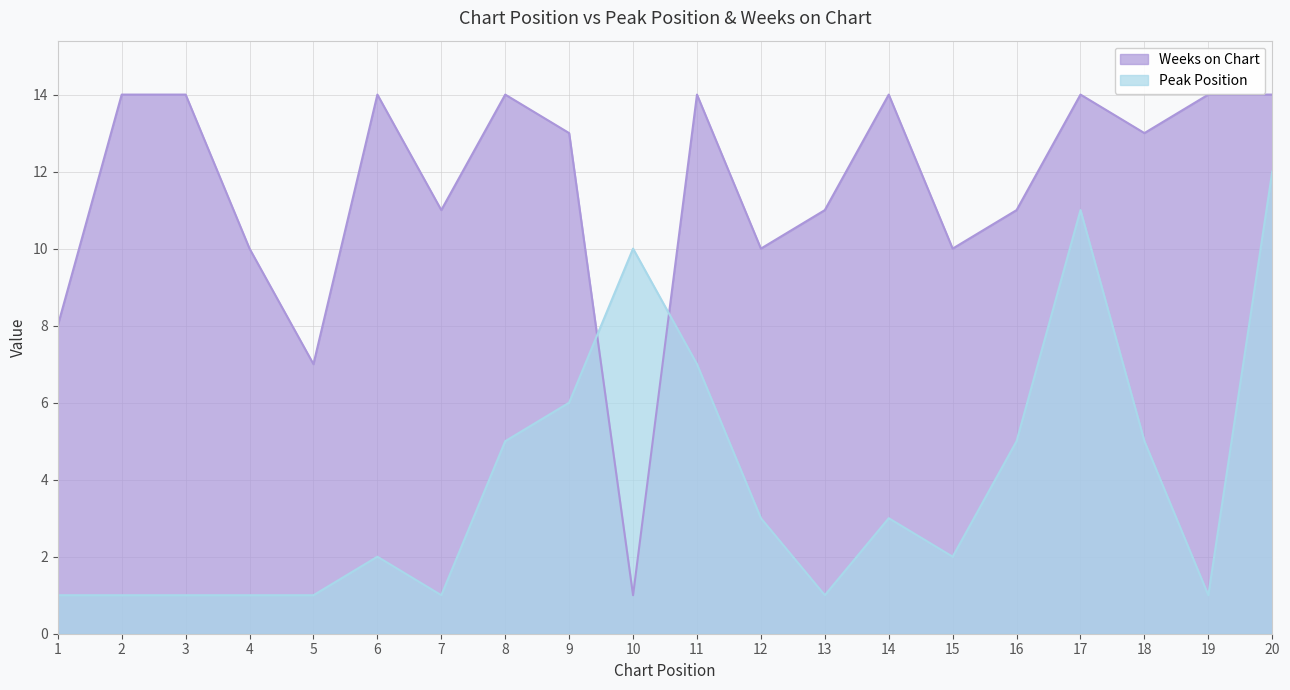

What is the average value of the Weeks on Chart series?

12